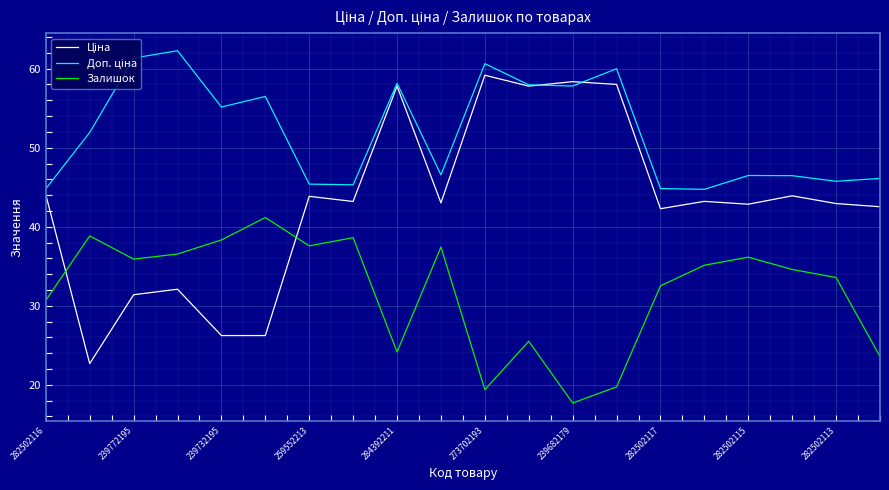

At how many categories does at least one series exceed 57?

7